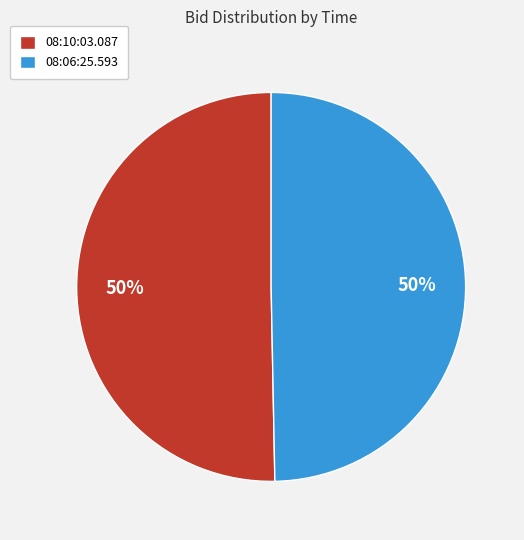

To the nearest percent, what is the average slice percentage?

50%